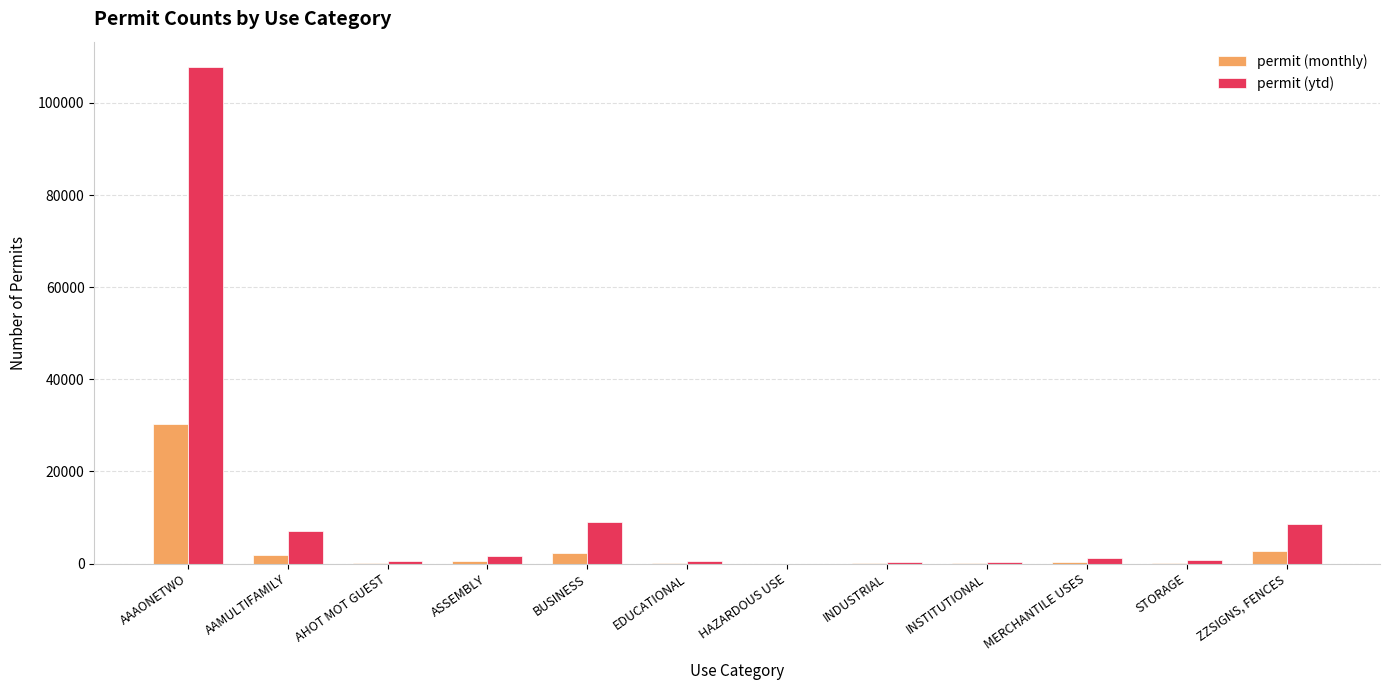

The value of permit (ytd) at ZZSIGNS, FENCES is 8544. True or false?

True